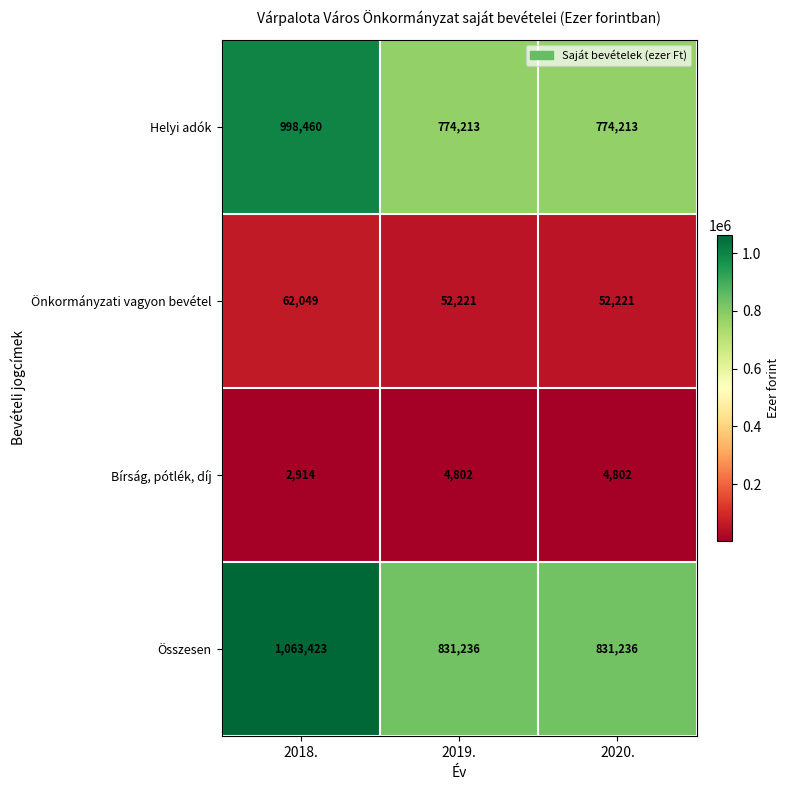

Which series changed the most between 2018. and 2020.?

Összesen